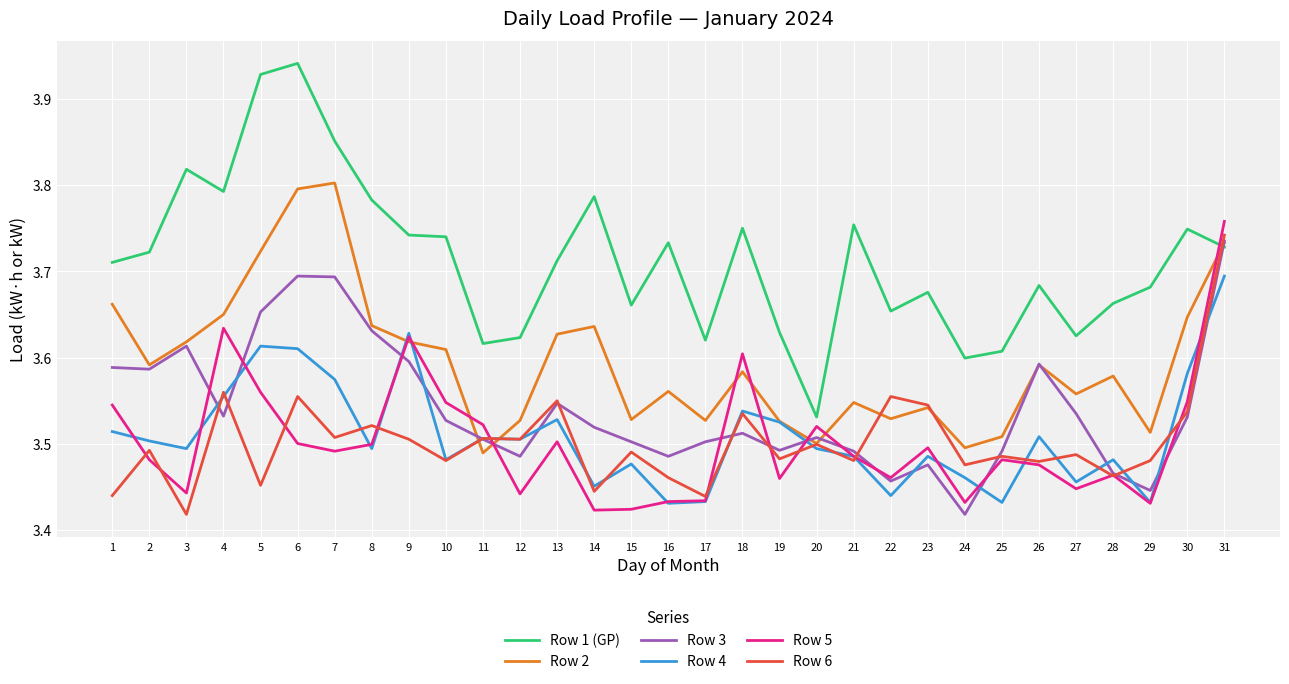

At which category does Row 2 reach its first local valley?

2